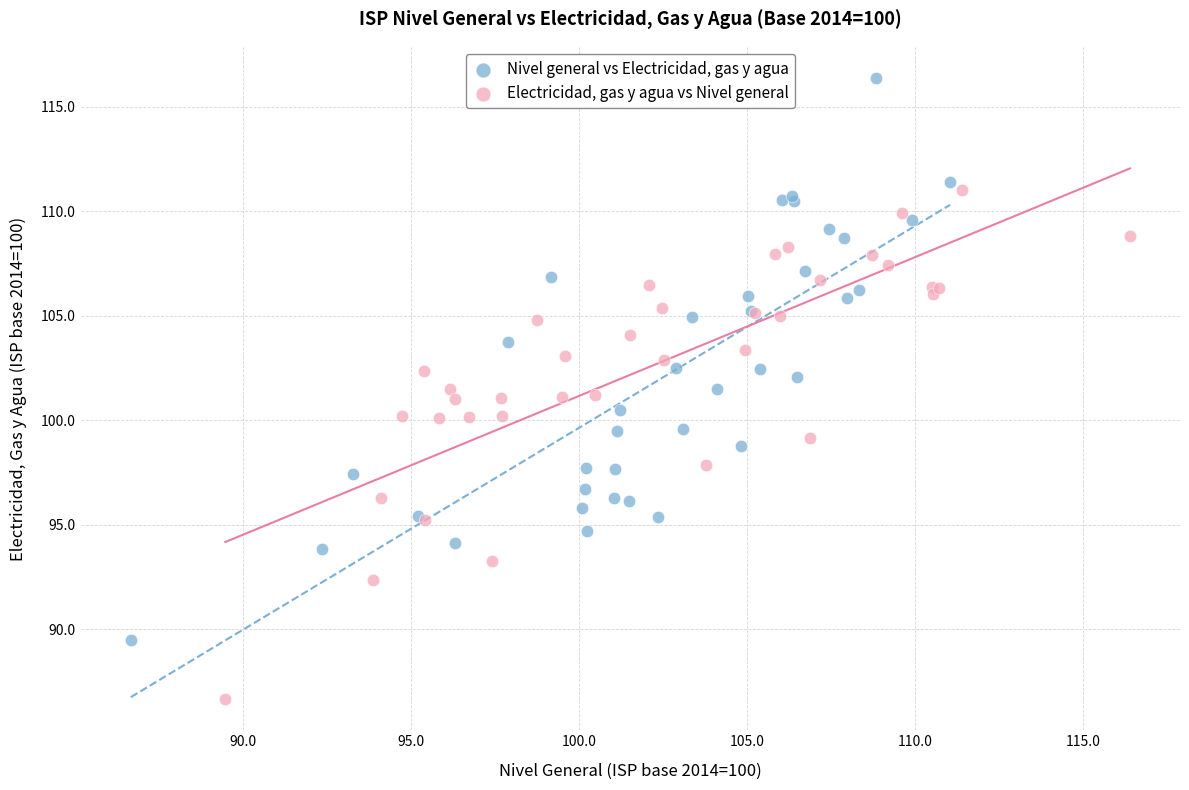

Which series has the largest Y range (max minus min)?

Nivel general vs Electricidad, gas y agua